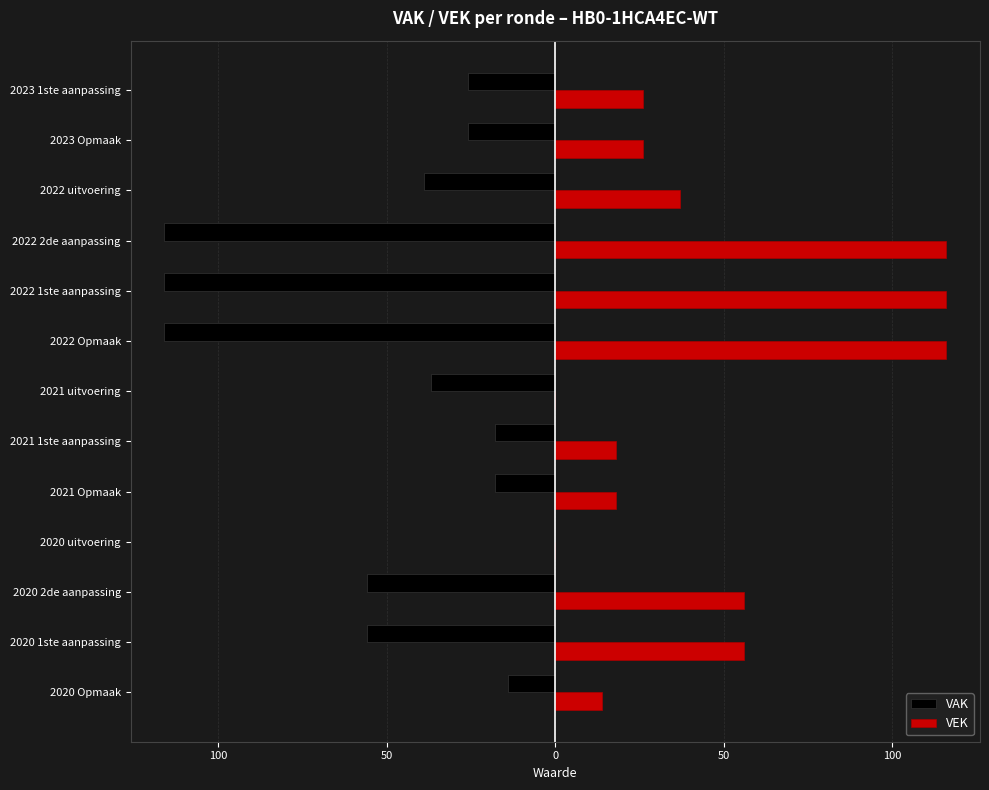

Reading right to left, transcribe all the data shown in this chart.

VAK: -26	-26	-39	-116	-116	-116	-37	-18	-18	0	-56	-56	-14
VEK: 26	26	37	116	116	116	0	18	18	0	56	56	14